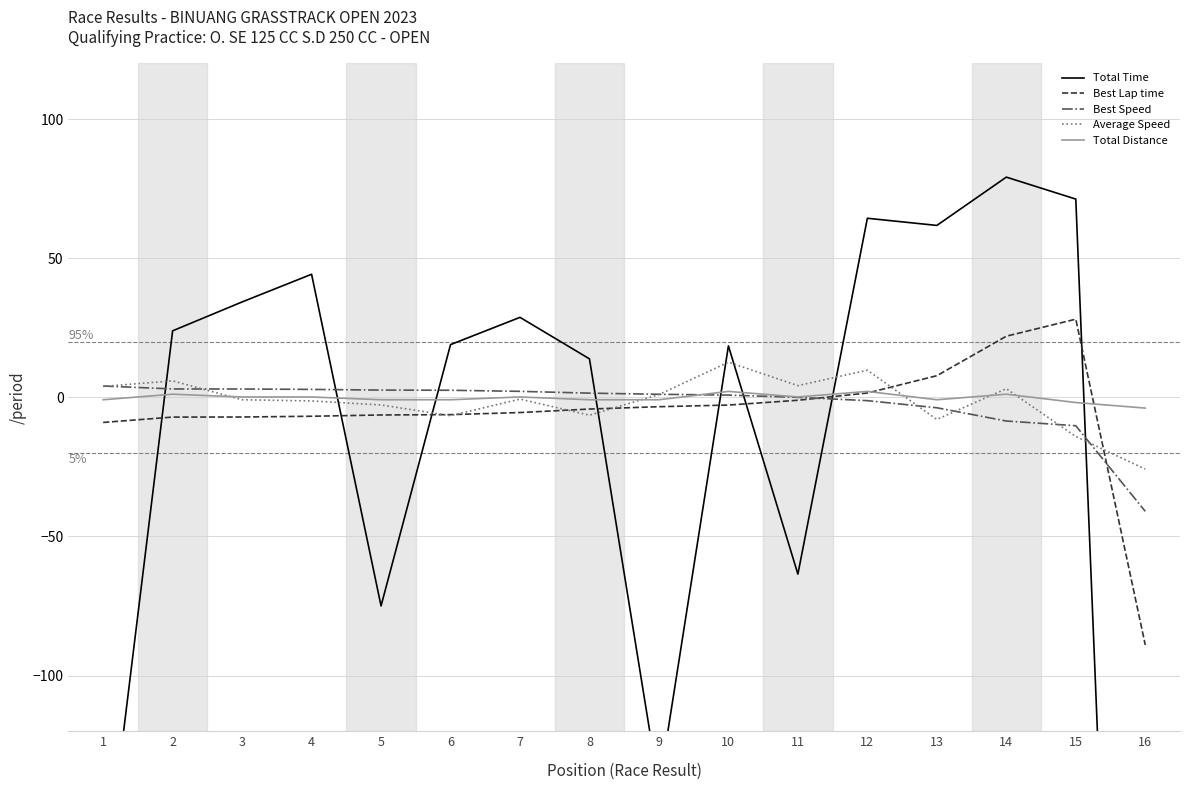

Is this an area chart (filled region under the line)?

No